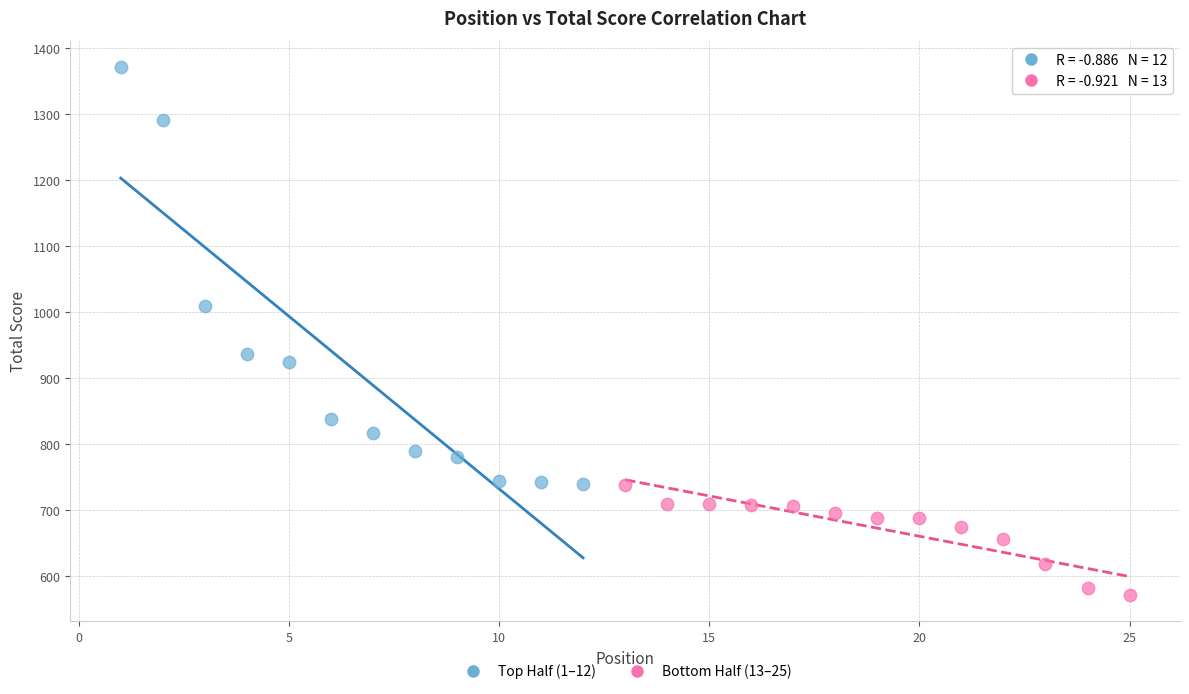

Which series contains the highest Y value?

Top Half (1–12)